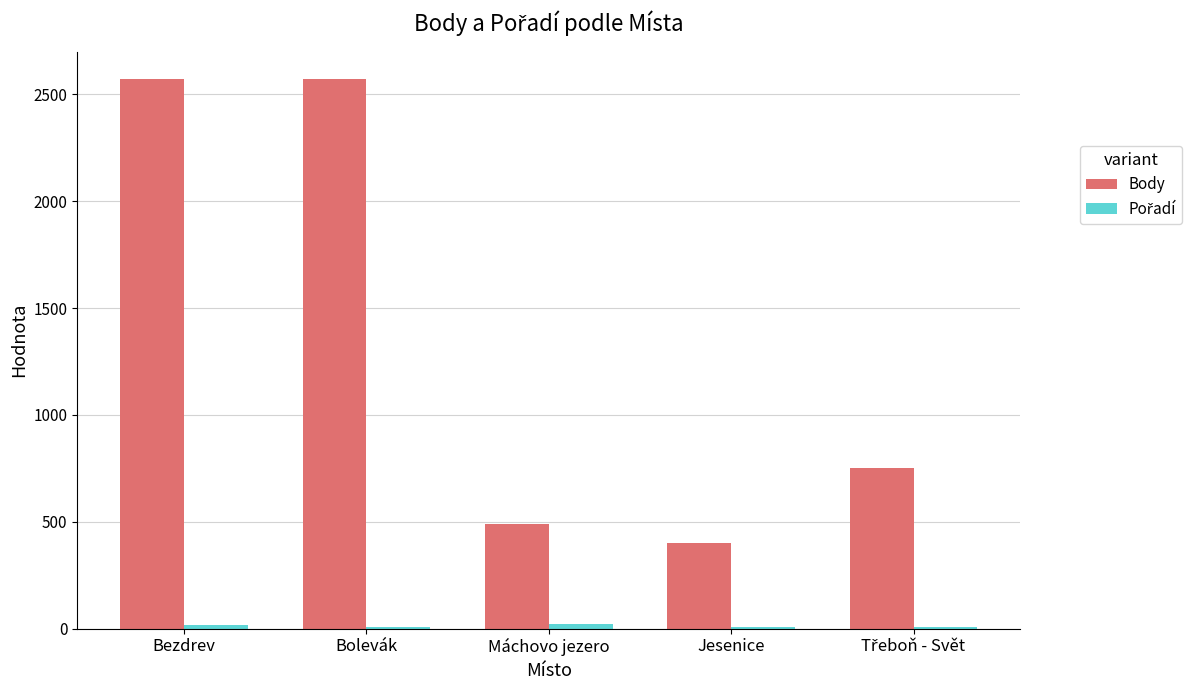

Between Bezdrev and Máchovo jezero, which series saw the biggest shift?

Body